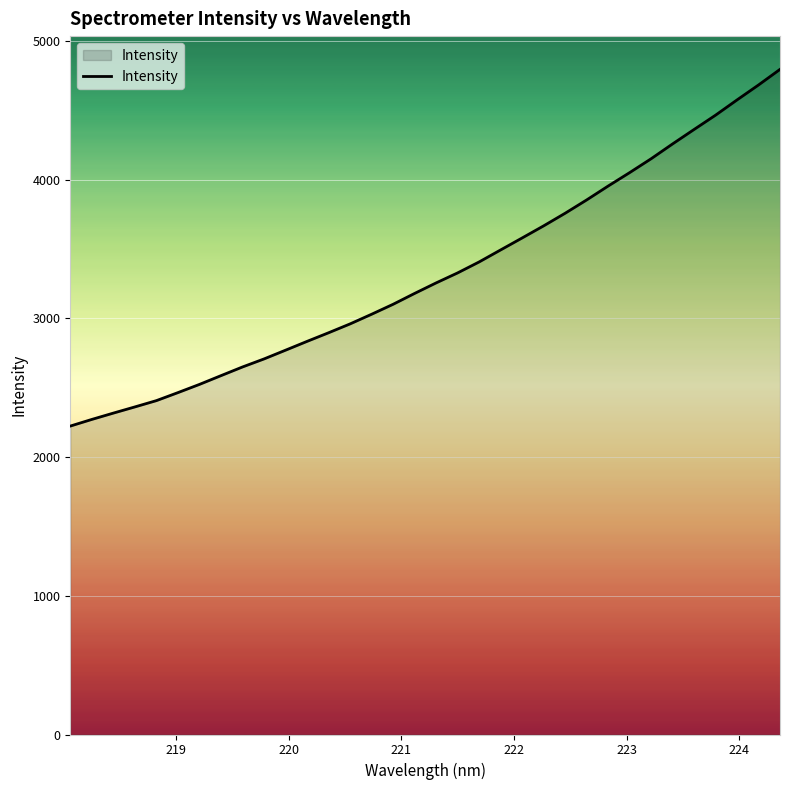

What is the difference between the maximum and minimum values?

2572.0